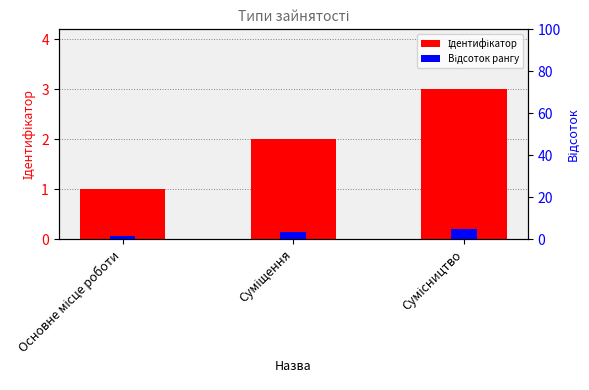

What is the label of the 3rd bar from the right?

Основне місце роботи